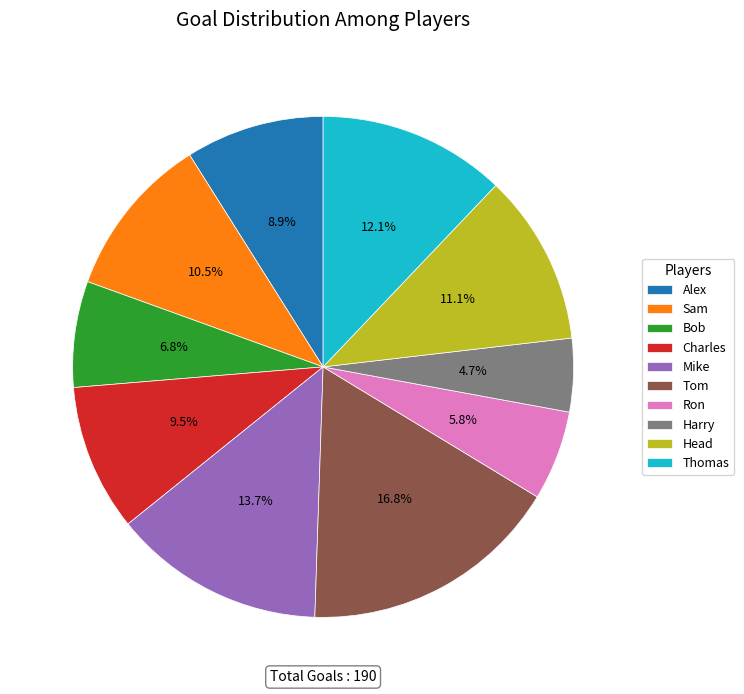

To the nearest percent, what is the combined percentage of Mike and Harry?

18%